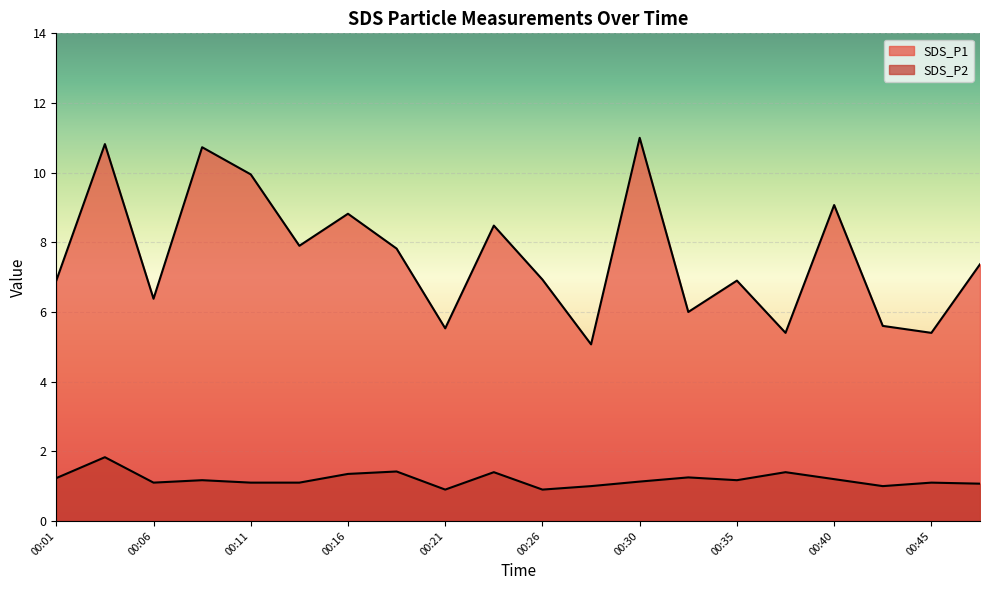

Reading left to right, transcribe all the data shown in this chart.

SDS_P1: 6.9	10.8	6.4	10.7	9.9	7.9	8.8	7.8	5.5	8.5	6.9	5.1	11.0	6.0	6.9	5.4	9.1	5.6	5.4	7.4
SDS_P2: 1.2	1.8	1.1	1.2	1.1	1.1	1.4	1.4	0.9	1.4	0.9	1.0	1.1	1.2	1.2	1.4	1.2	1.0	1.1	1.1